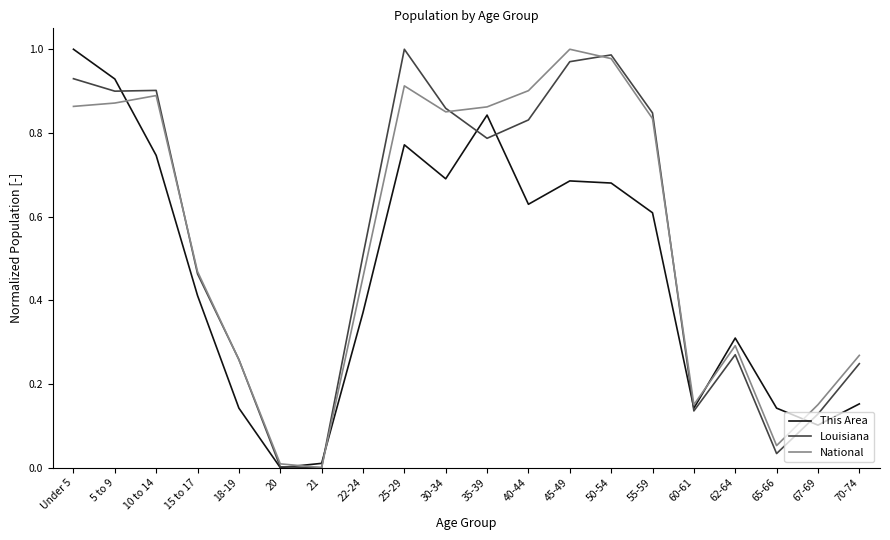

True or false: National and Louisiana intersect in this chart.

True